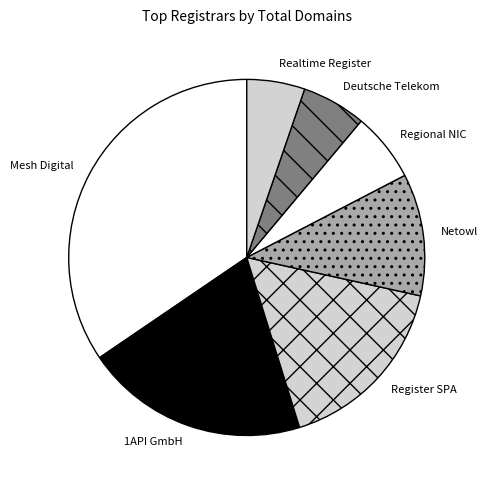

Between Netowl and Register SPA, which is larger?

Register SPA